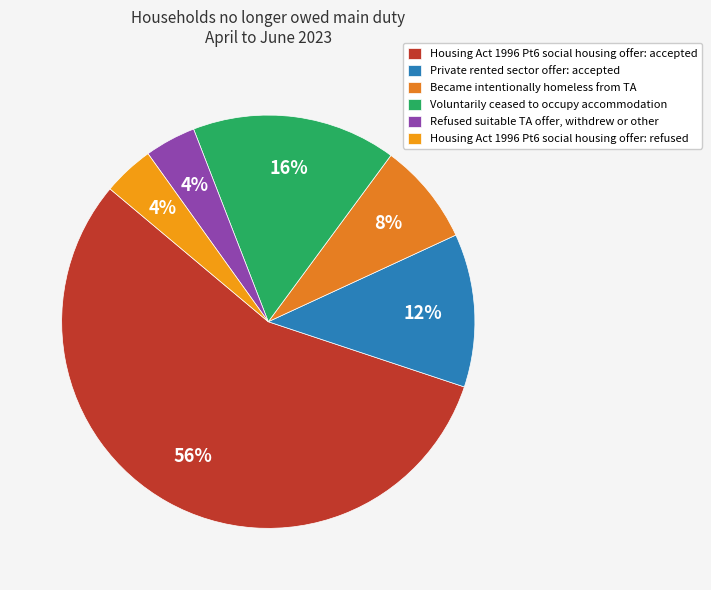

How many segments does this pie chart have?

6